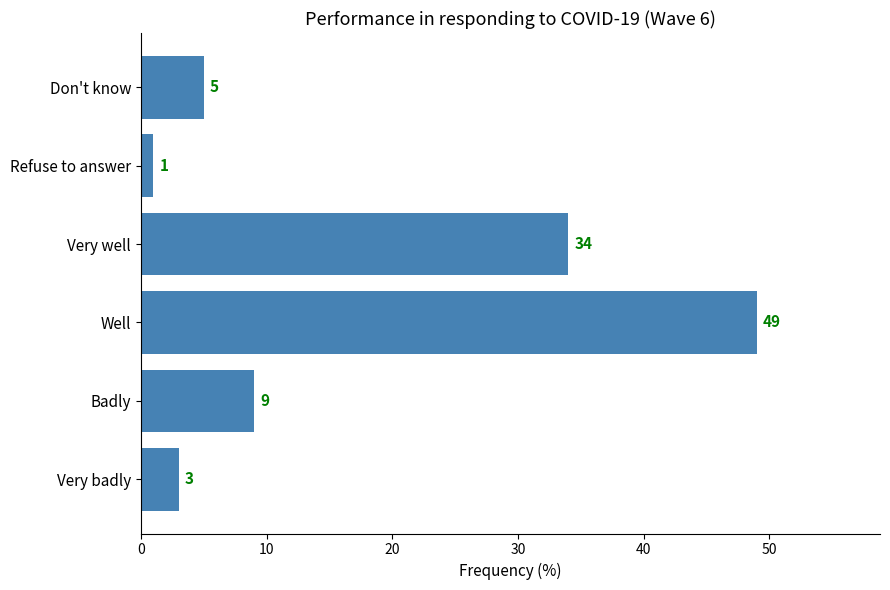

Rank the categories by value from lowest to highest.

Refuse to answer, Very badly, Don't know, Badly, Very well, Well